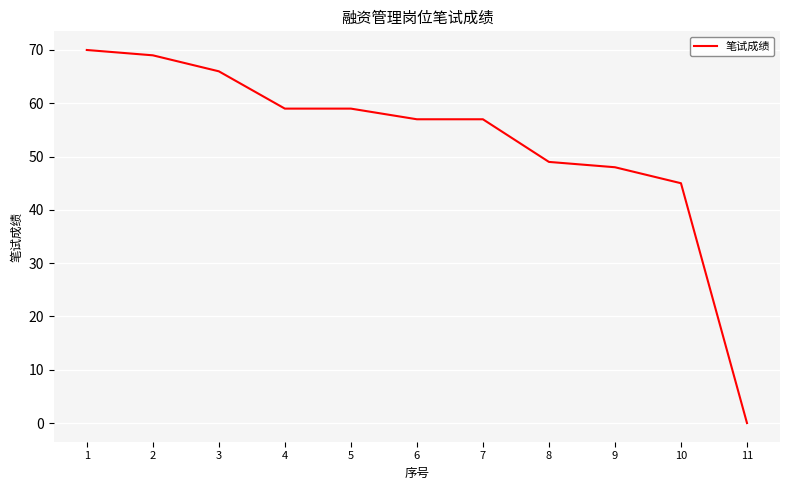

What is the average value?

53